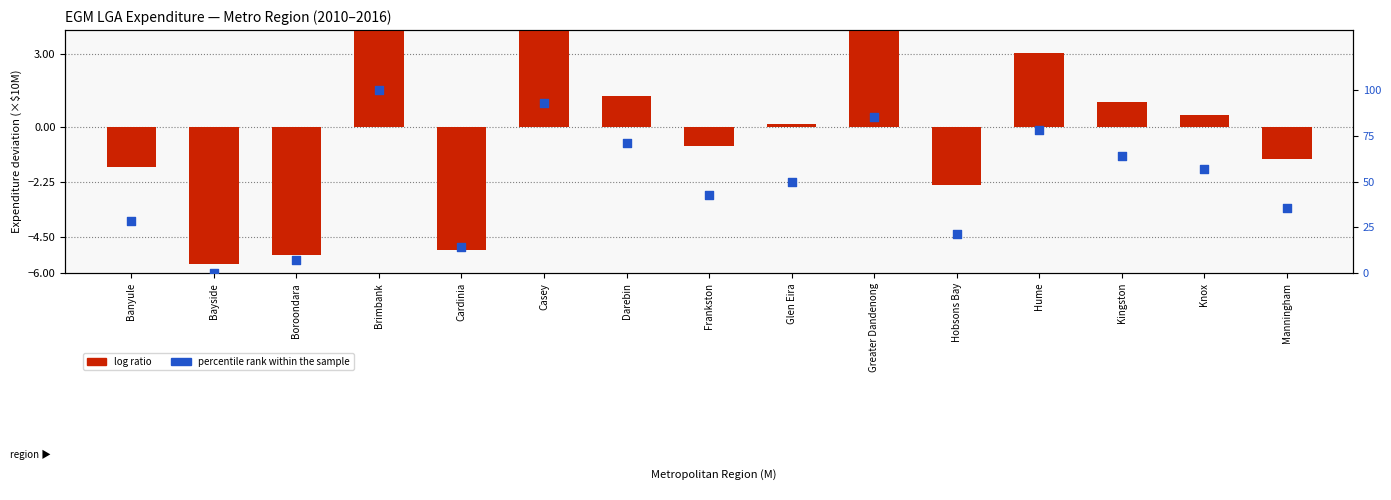

Which series has the largest total across all categories?

percentile rank within the sample